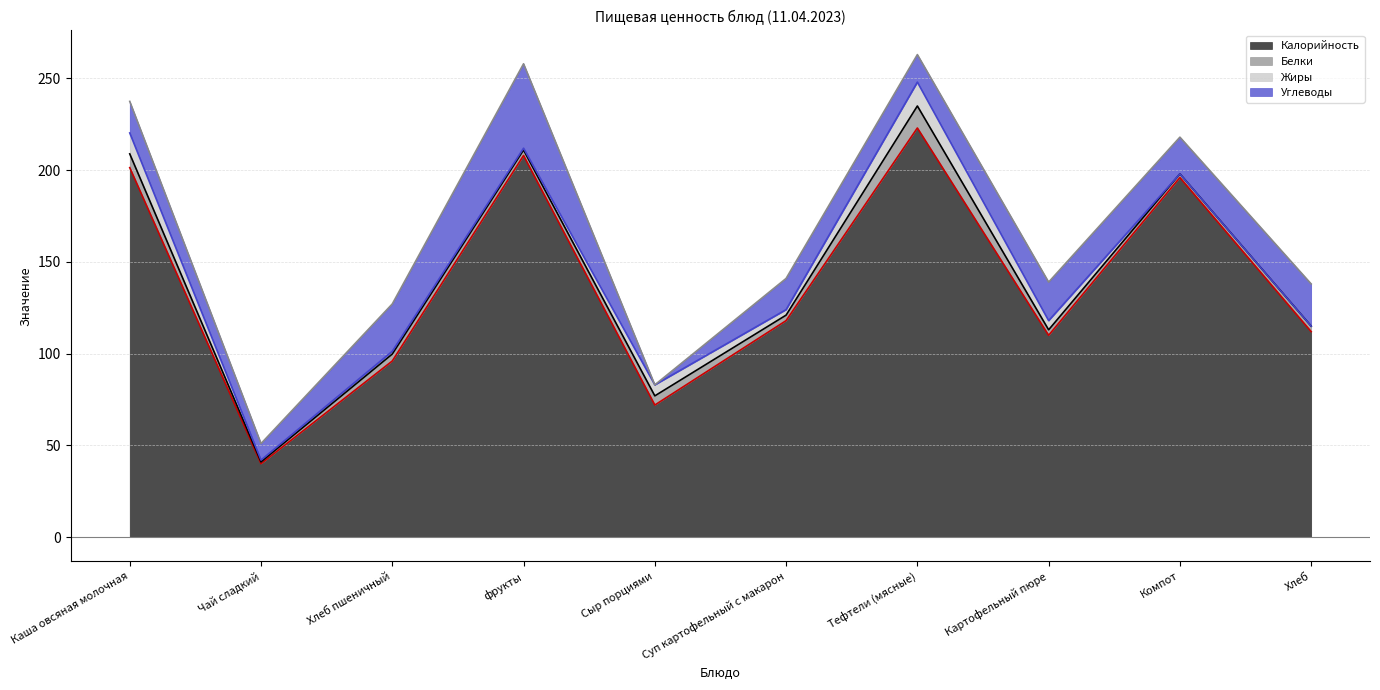

Between Тефтели (мясные) and Суп картофельный с макарон, which is larger?

Тефтели (мясные)